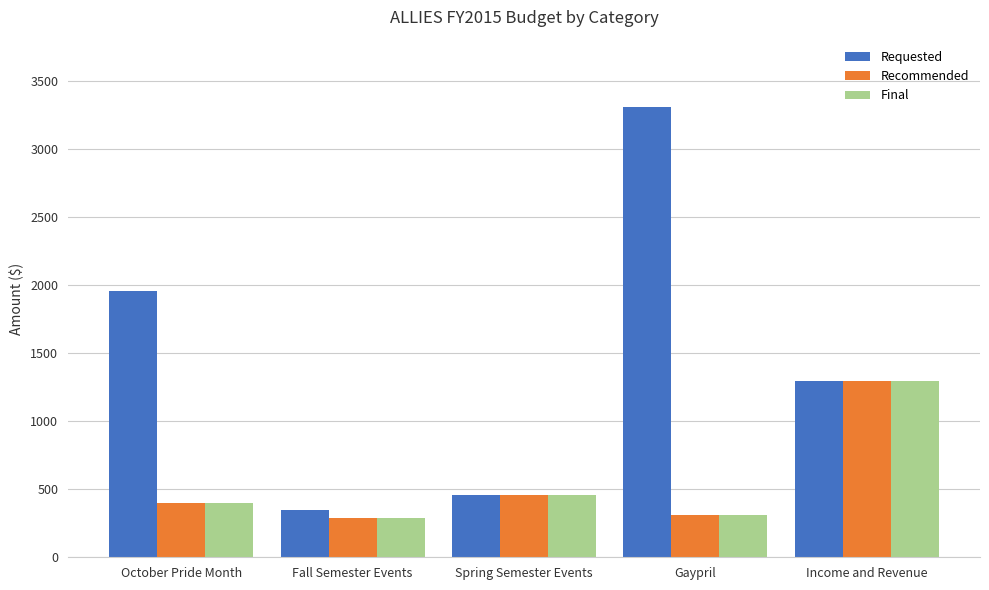

The value of Requested at Fall Semester Events is 350. True or false?

True